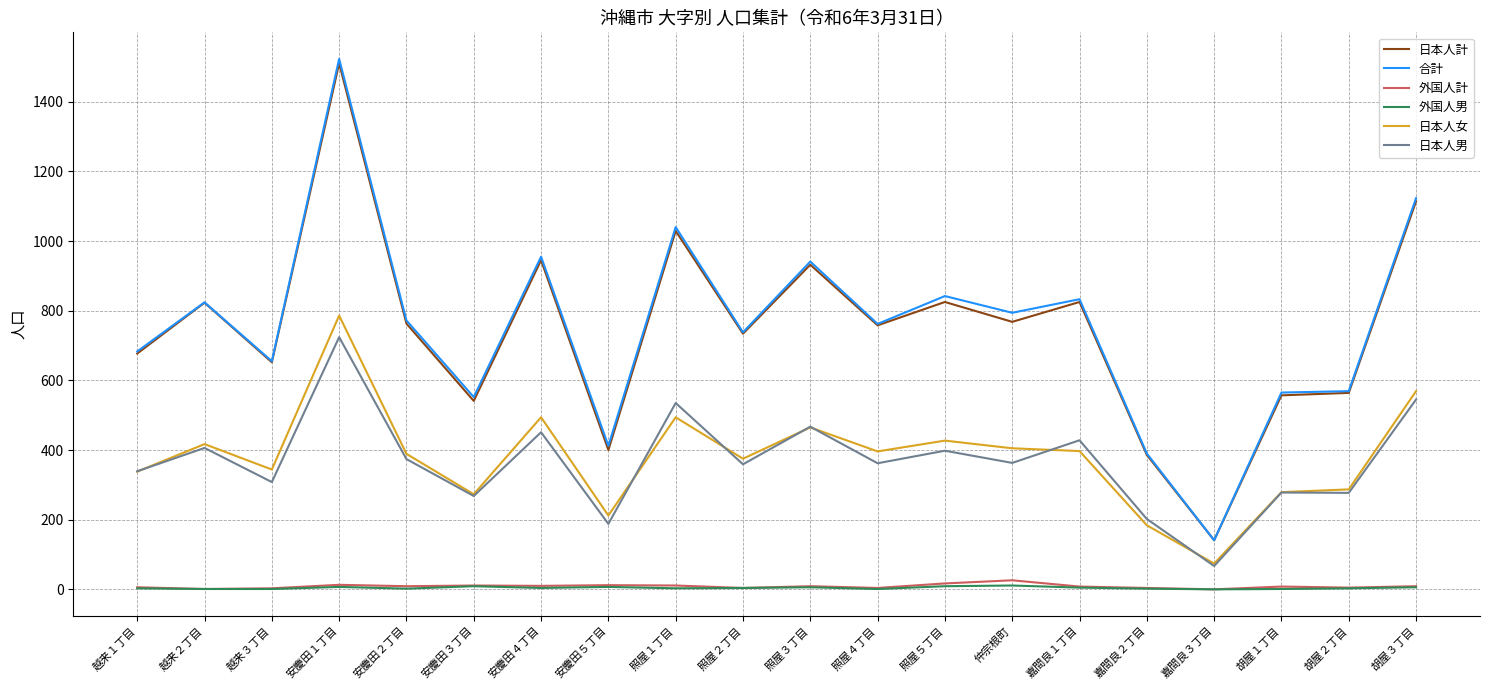

Is this an area chart (filled region under the line)?

No